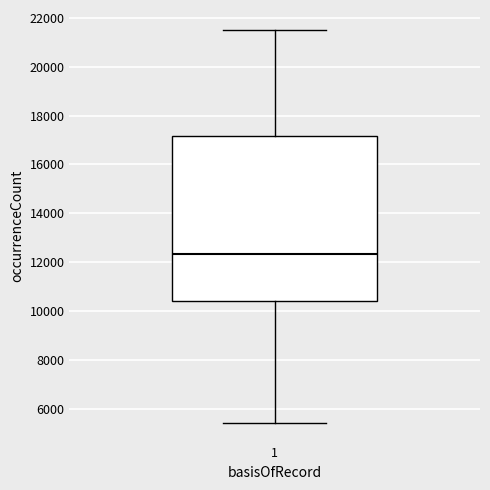

Transcribe this box plot: give where the median line is, the range the box spans, and where the two whiskers end, as read against the y-axis. The values are not printed on the chart, so give them approximately, as read against the axis.

median 12400, box 10400 to 17200, whiskers 5400 to 21600